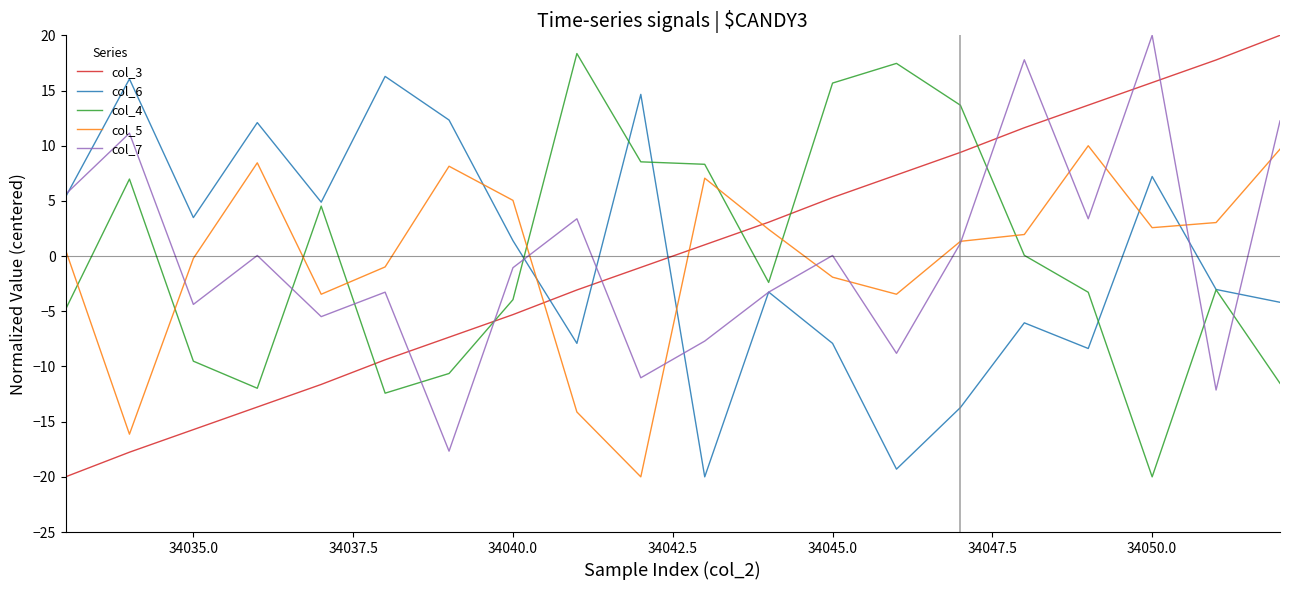

Which series ends up on top after the final intersection of col_3 and col_7?

col_3